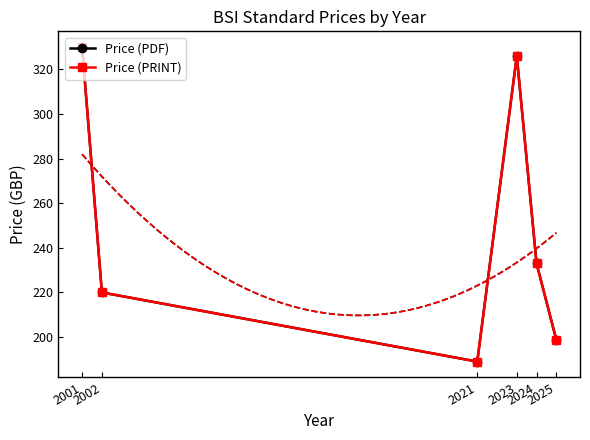

Which series has the widest spread of values?

Price (PDF)